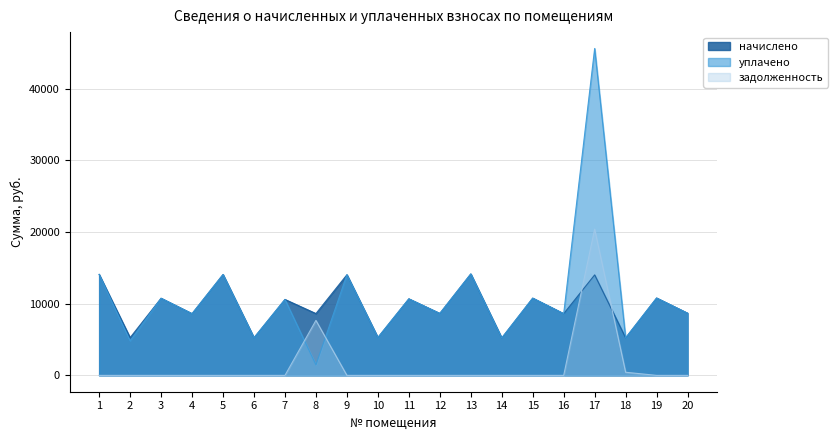

What are all the series names shown in the legend?

начислено, уплачено, задолженность